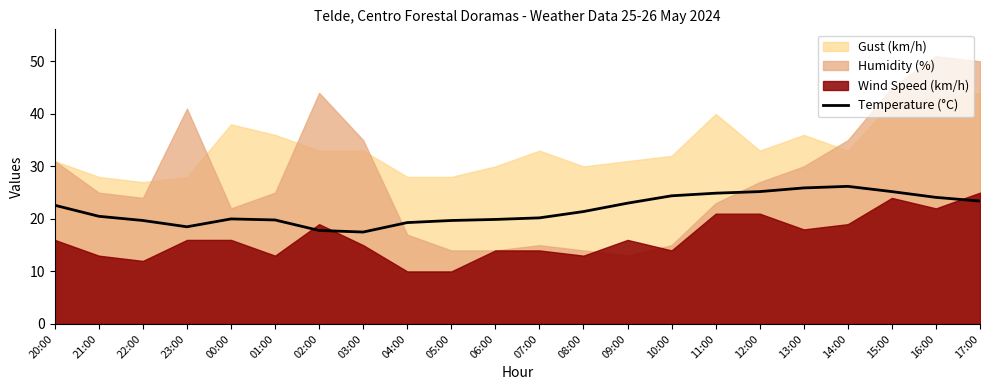

What is the difference between the maximum and minimum values?

8.7